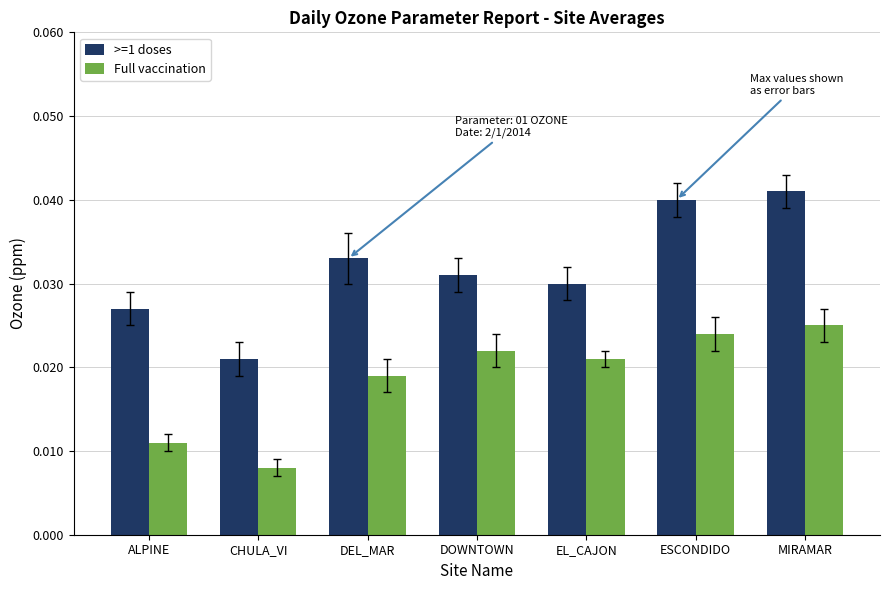

What is the total value across all series at EL_CAJON?

0.1